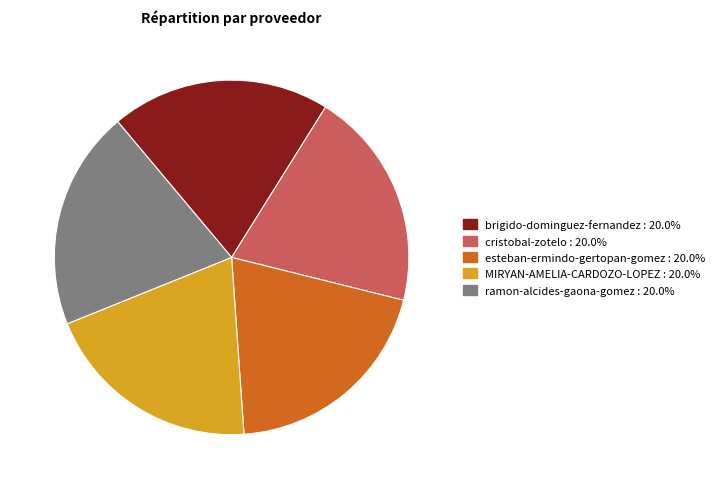

Is the sum of brigido-dominguez-fernandez and MIRYAN-AMELIA-CARDOZO-LOPEZ greater than half?

No